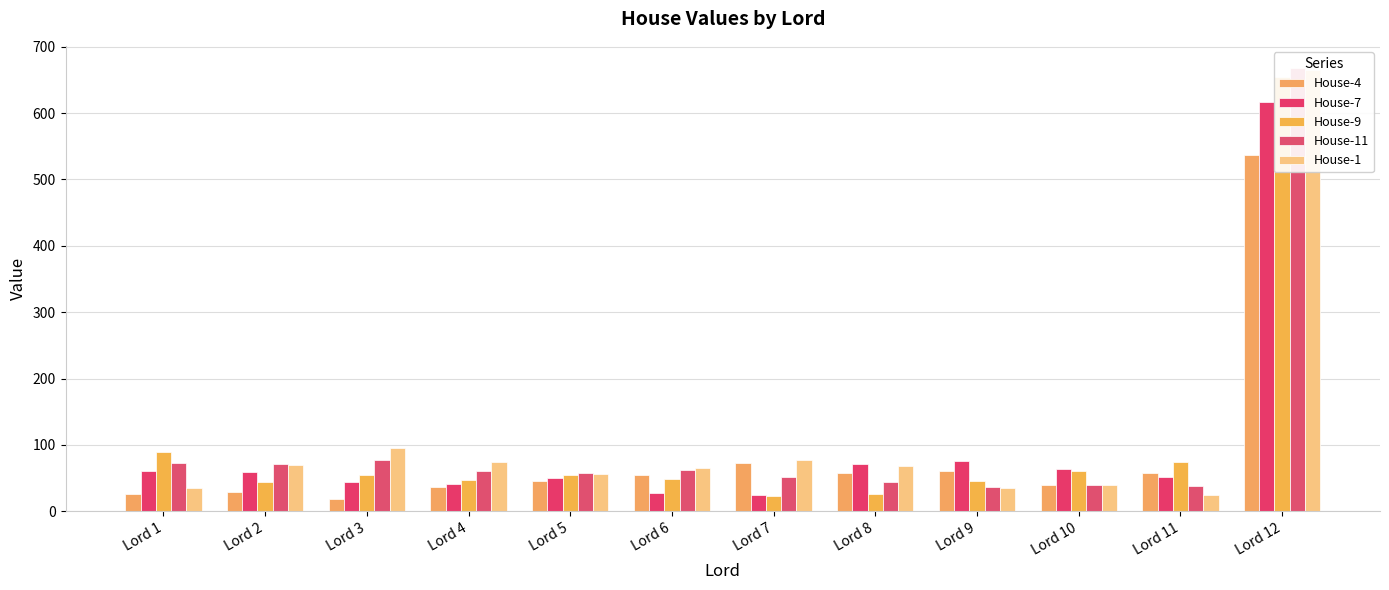

What is the difference between the second highest and second lowest values in the House-7 series?

48